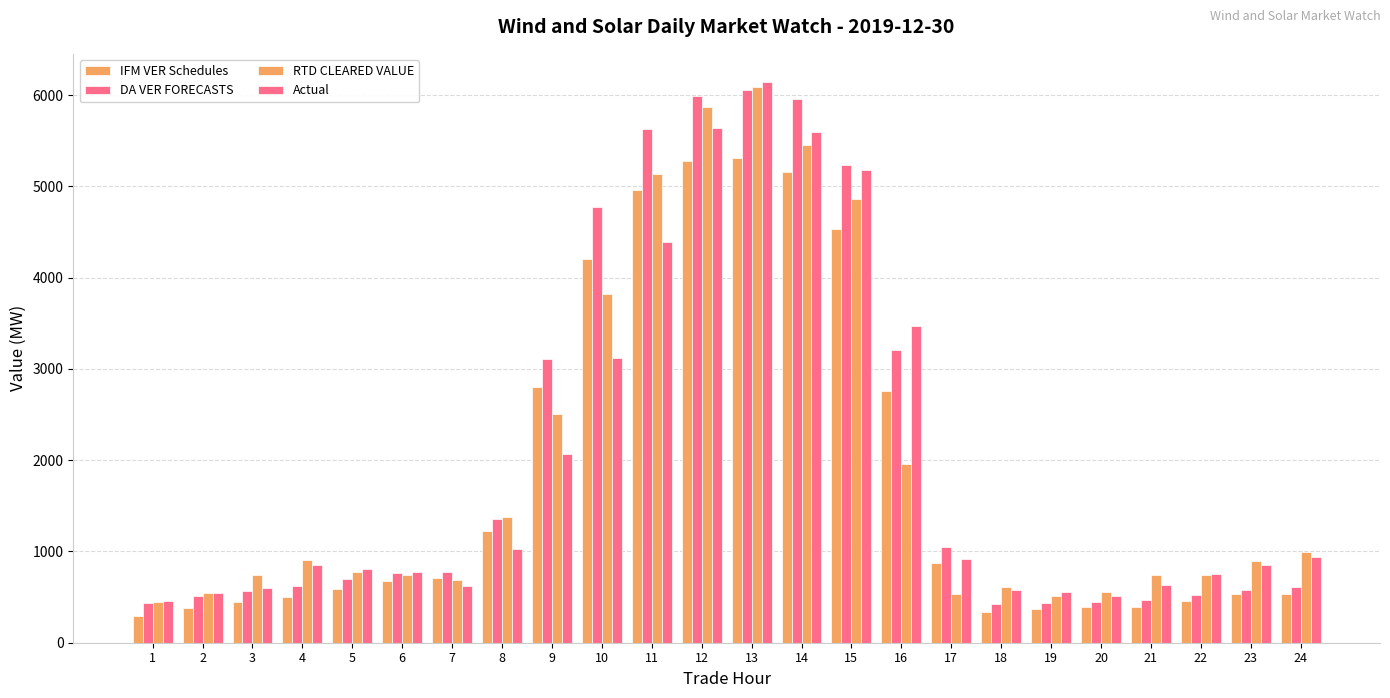

Count the number of categories in the chart.

24